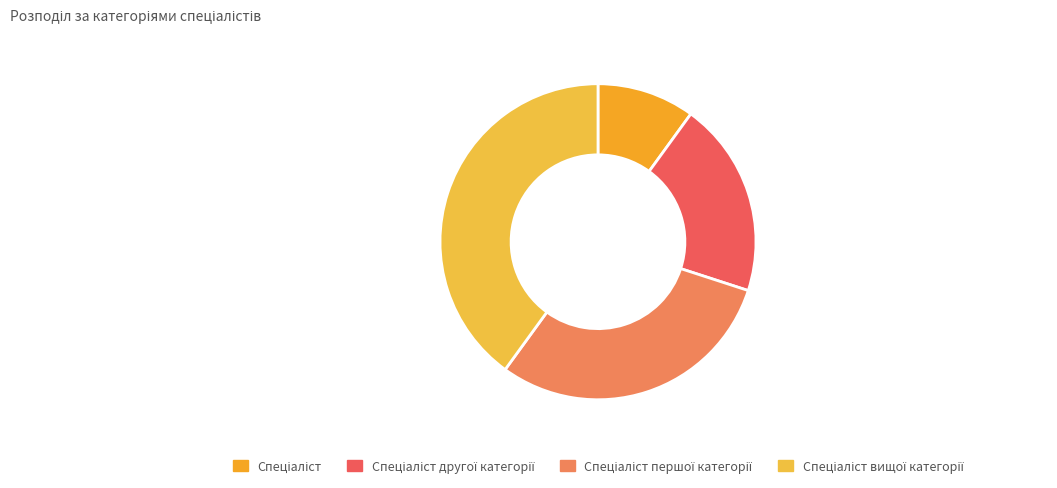

Count the number of slices in the pie.

4